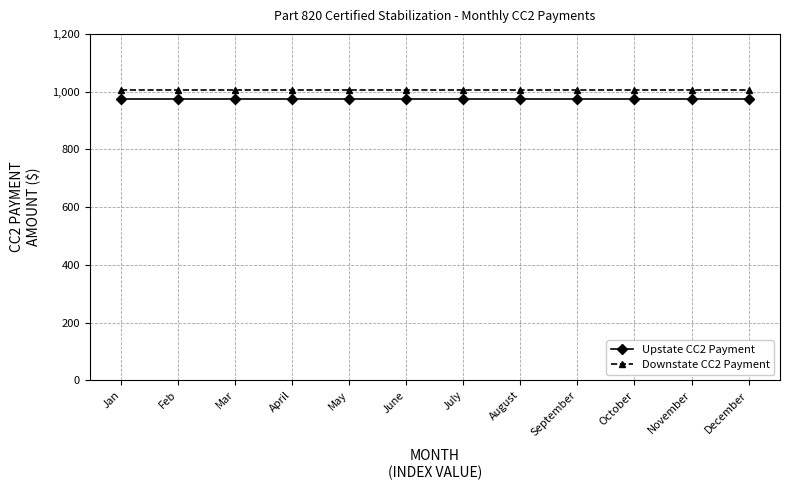

True or false: Upstate CC2 Payment and Downstate CC2 Payment cross at least once.

False